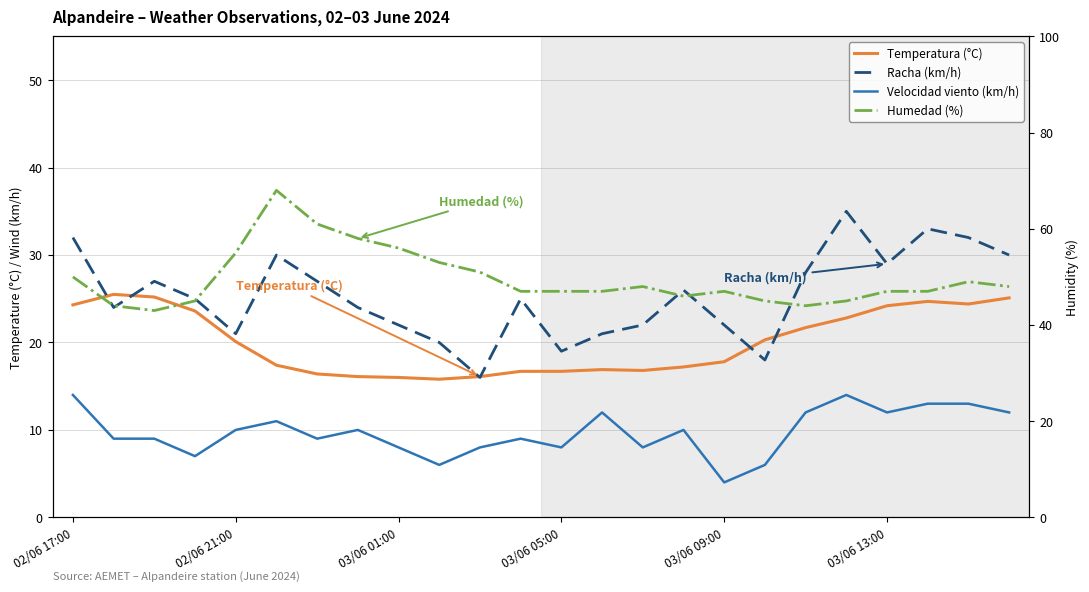

What is the lowest value of the Humedad (%) series?

43.0